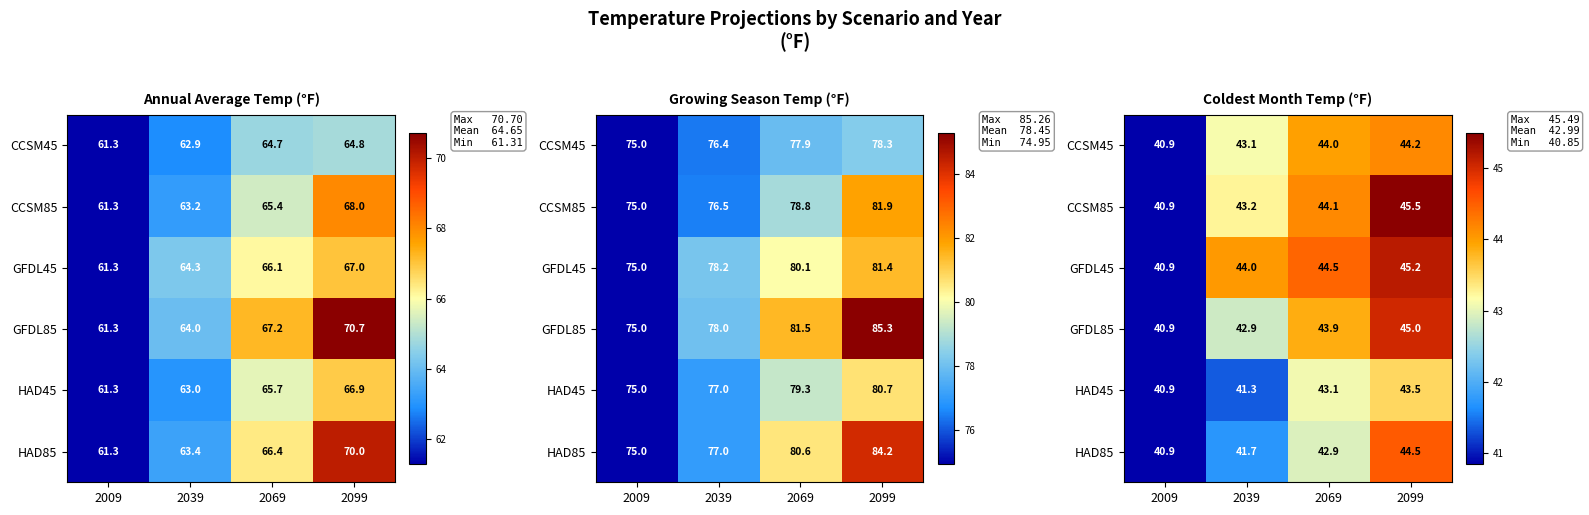

At which label does HAD85 first exceed 42?

2069